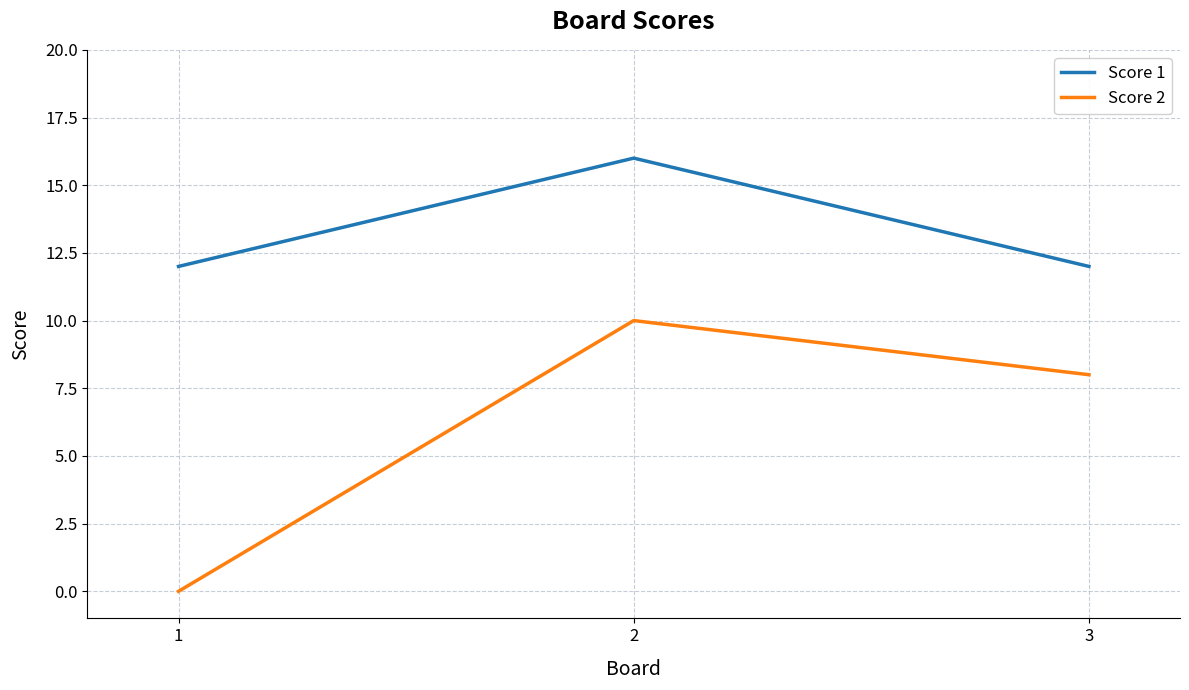

What is the difference between the highest and lowest values at 2?

6